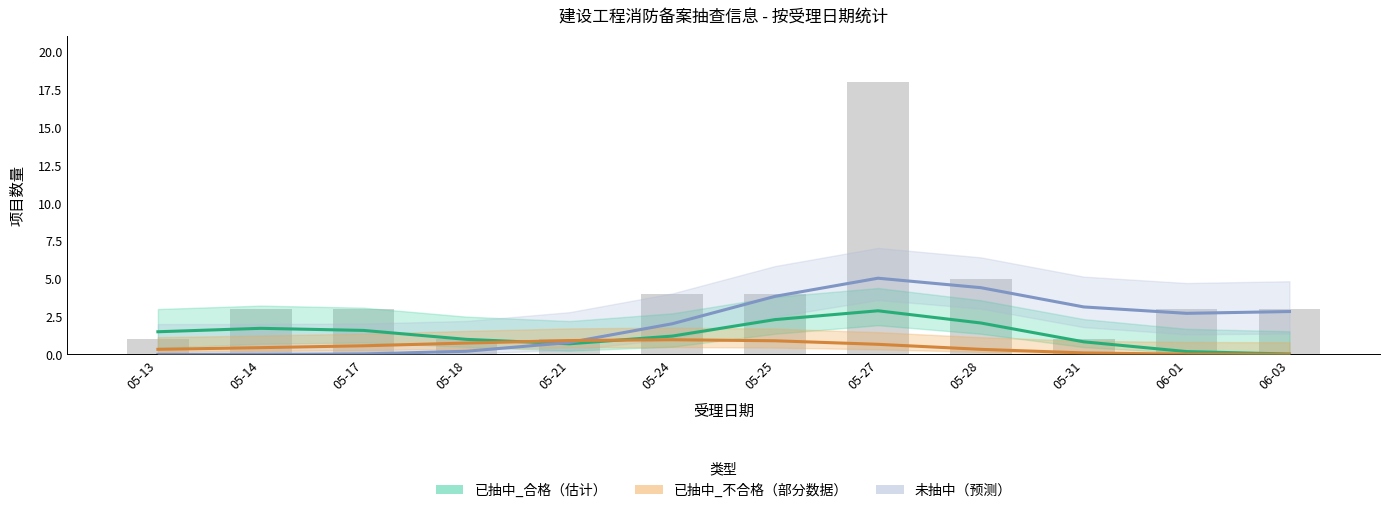

The value of 未抽中（预测） at 05-28 is 7.6. True or false?

False